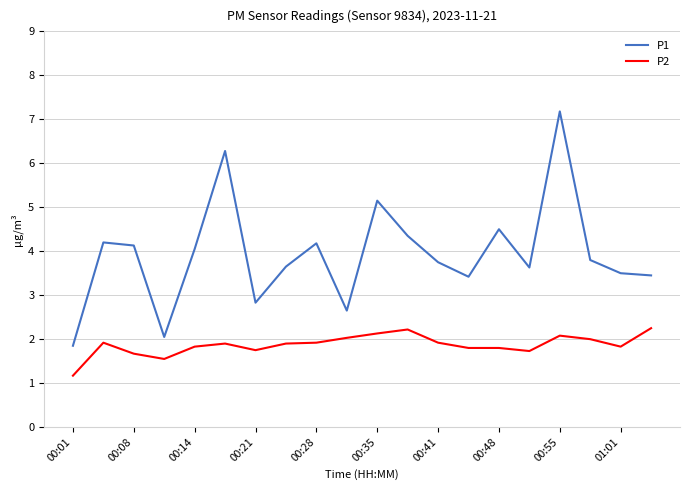

True or false: P2 and P1 intersect in this chart.

False